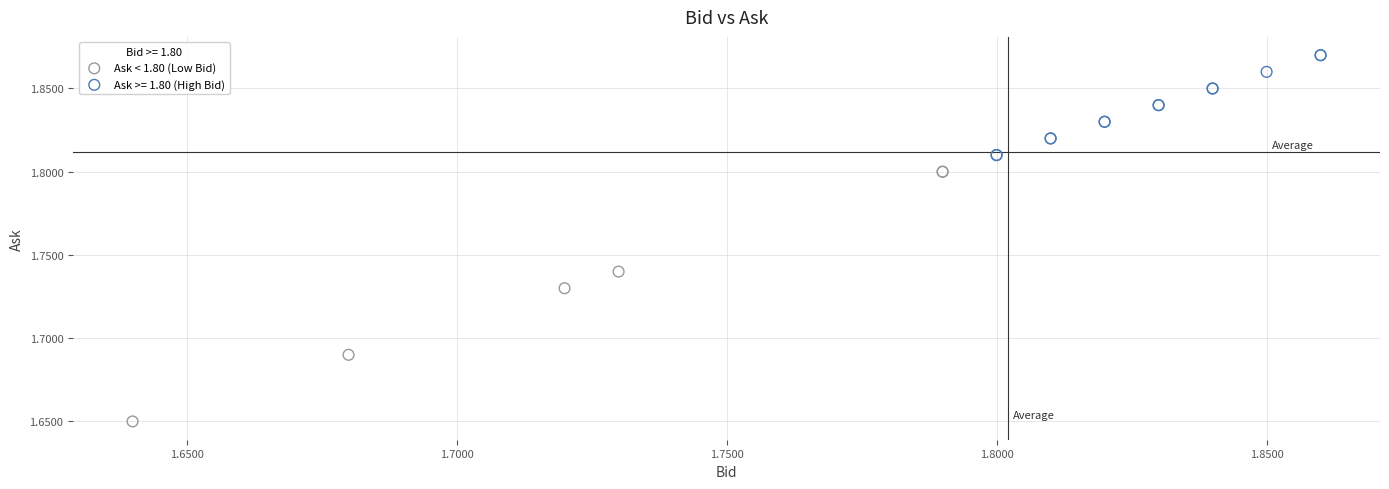

Which series contains the highest Y value?

Ask >= 1.80 (High Bid)